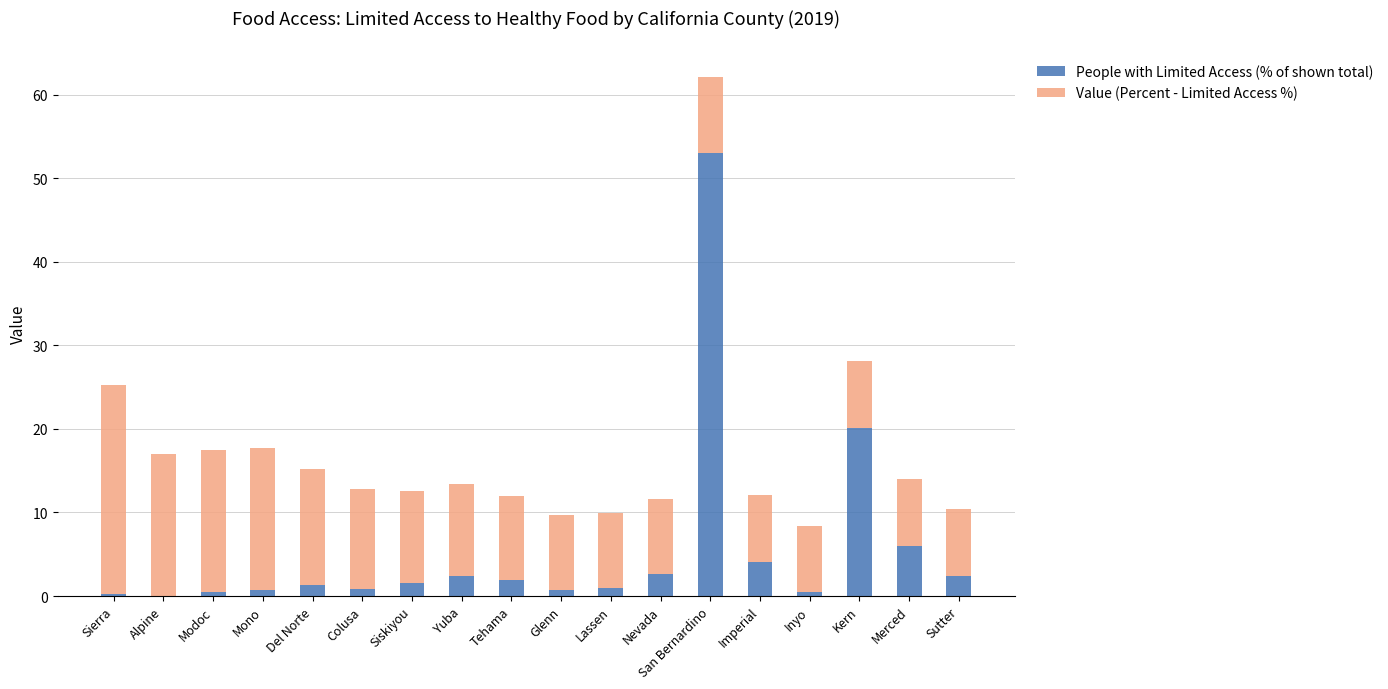

At which label is People with Limited Access (% of shown total) closest to 26?

Kern